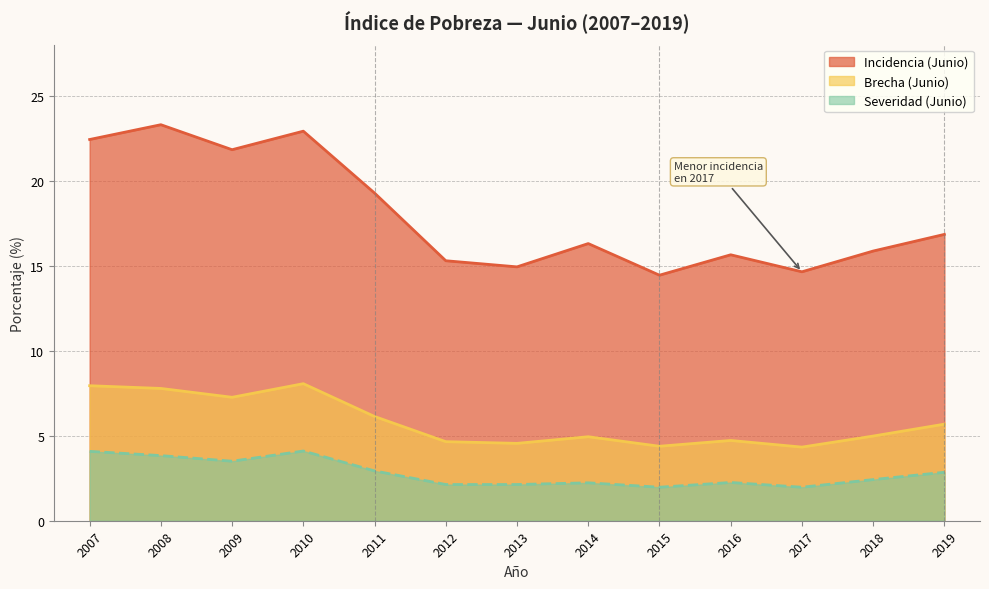

Rank the series by their maximum value, from lowest to highest.

Severidad (Junio), Brecha (Junio), Incidencia (Junio)